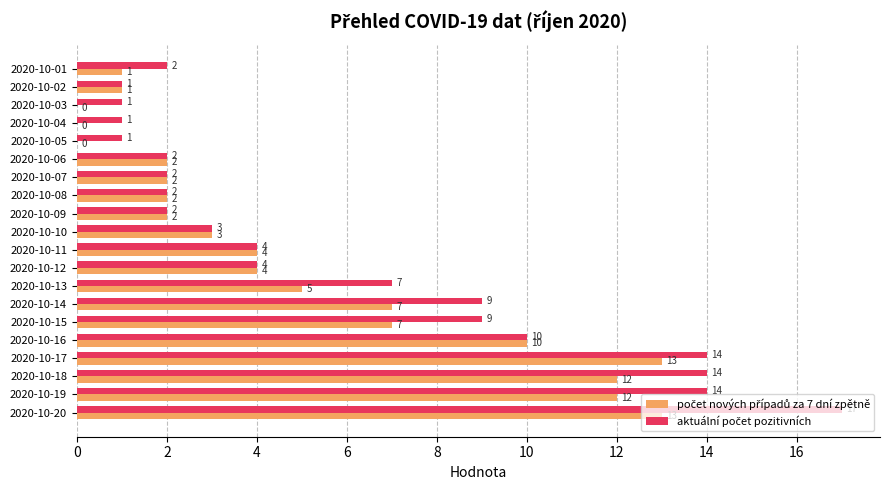

Which category has the highest value across all series?

2020-10-20